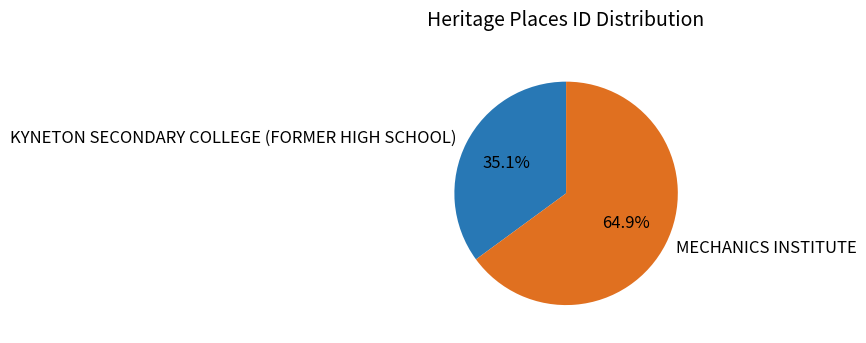

How many segments does this pie chart have?

2